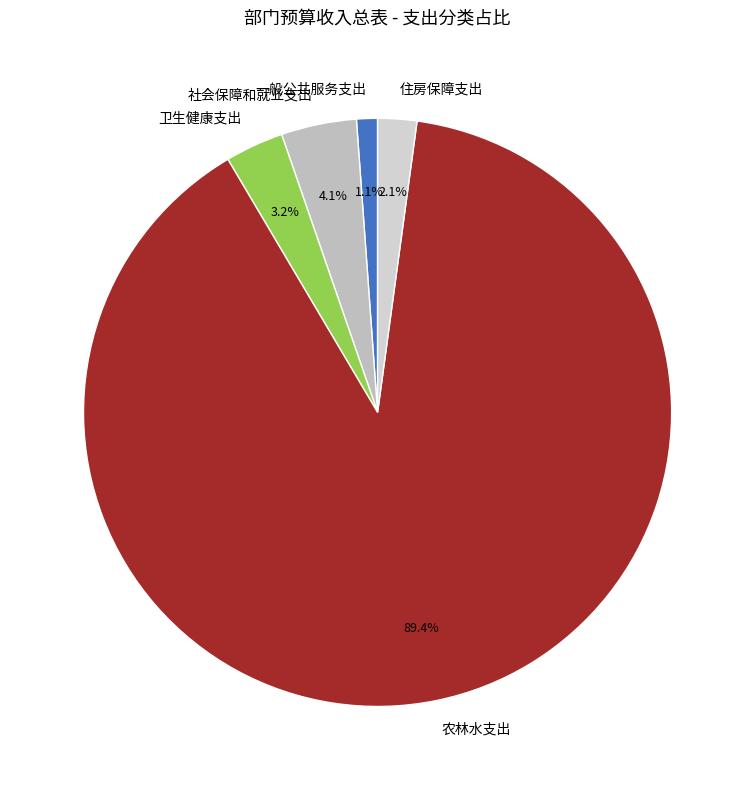

Which category accounts for the majority?

农林水支出